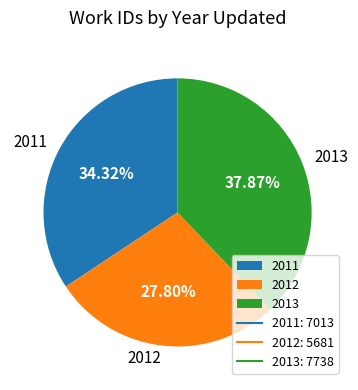

Does 2013 account for over 50% of the chart?

No